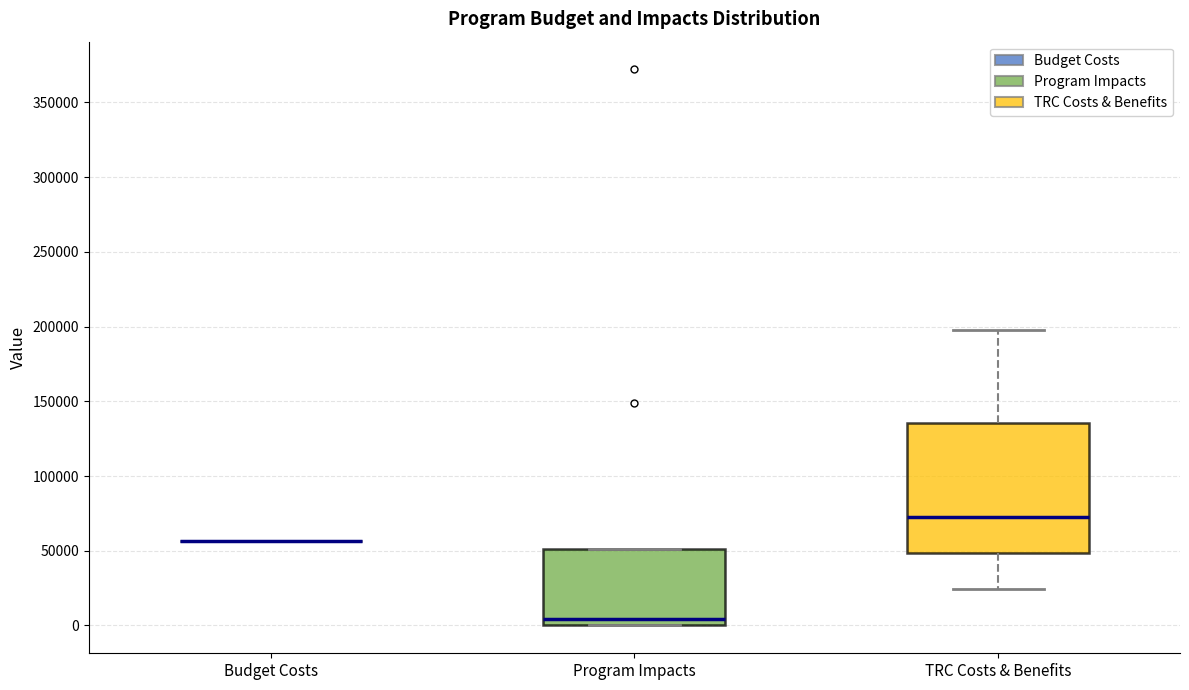

Reading left to right, transcribe this box plot: for each box, give where its median line is, the range the box spans, and where its two whiskers end, as read against the y-axis. The values are not printed on the chart, so give them approximately, as read against the axis.

Budget Costs: box collapsed to a line at 55000, whiskers 55000 to 55000
Program Impacts: median 5000, box 0 to 50000, whiskers 0 to 50000
TRC Costs & Benefits: median 75000, box 50000 to 135000, whiskers 25000 to 200000